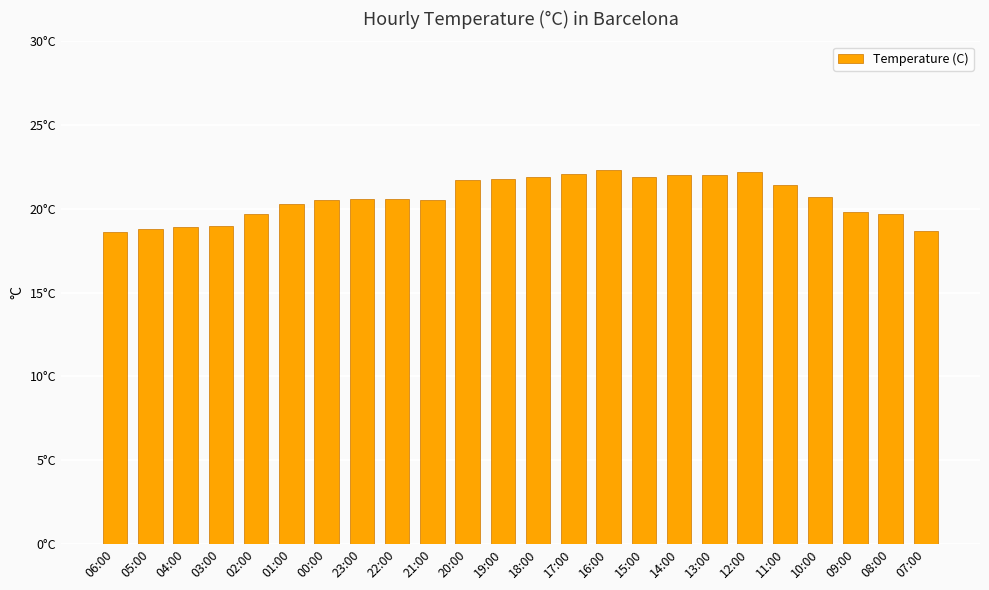

Where does the data first go above 20?

01:00